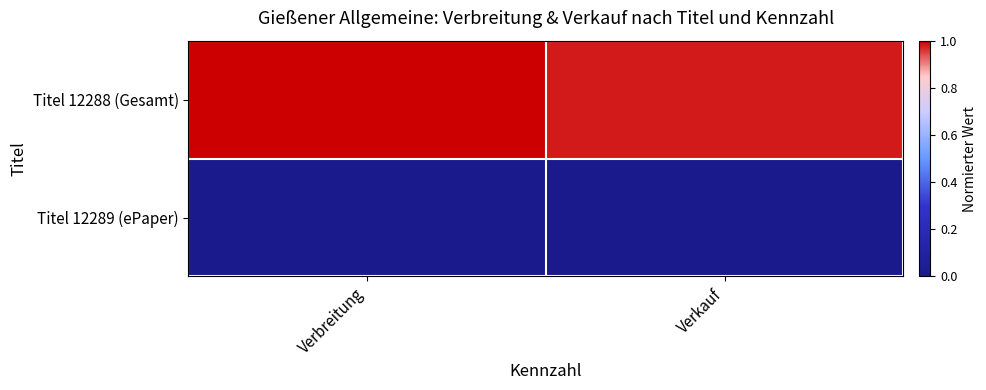

Which series changed the most between Verbreitung and Verkauf?

Titel 12288 (Gesamt)